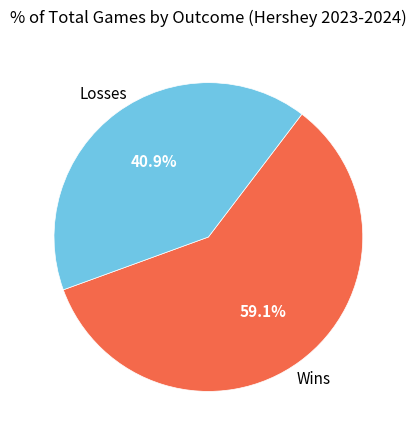

Count the number of slices in the pie.

2